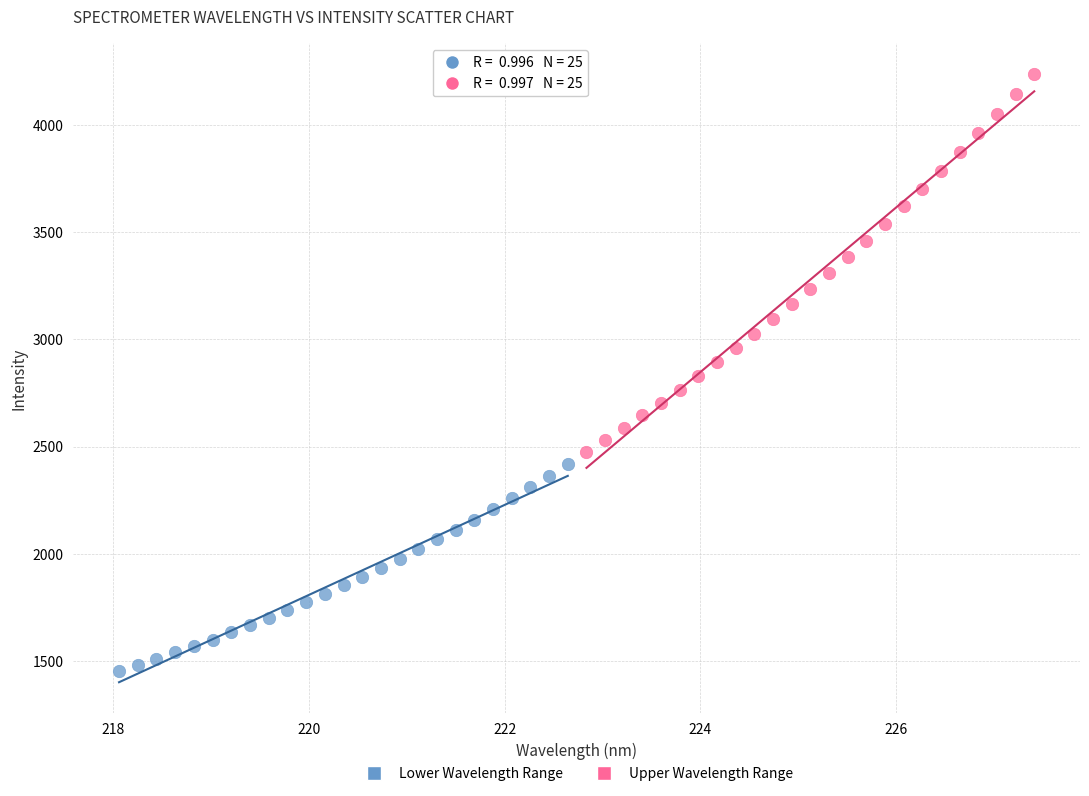

Which series contains the lowest Y value?

Lower Wavelength Range